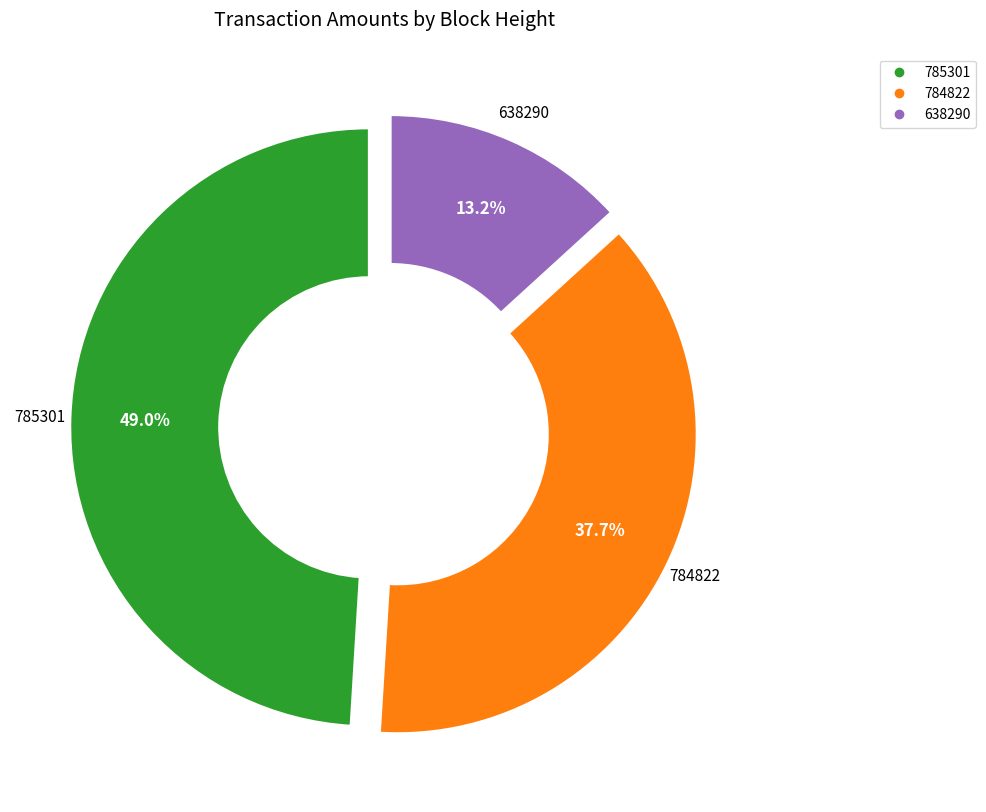

To the nearest percent, what percentage of the pie is 784822?

38%